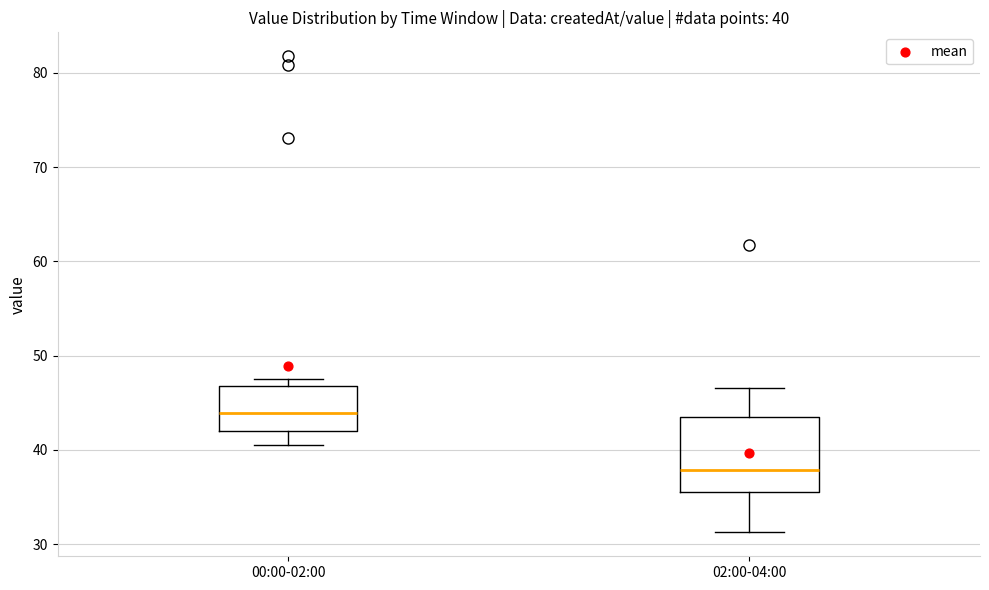

Which box's median line is the lowest?

02:00-04:00